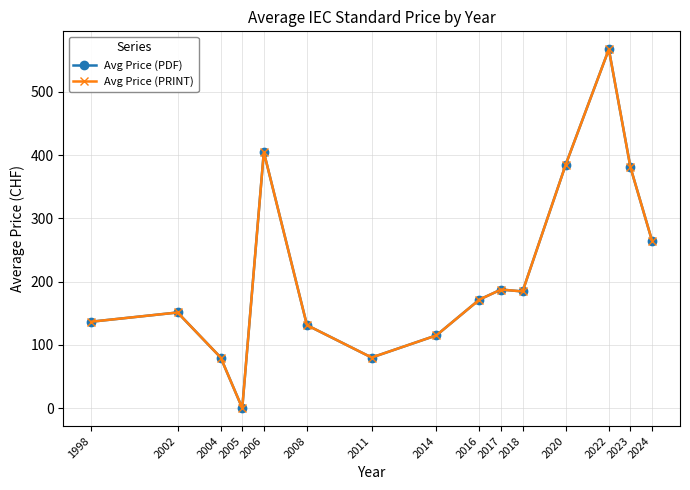

What is the total value across all series at 2024?

530.0